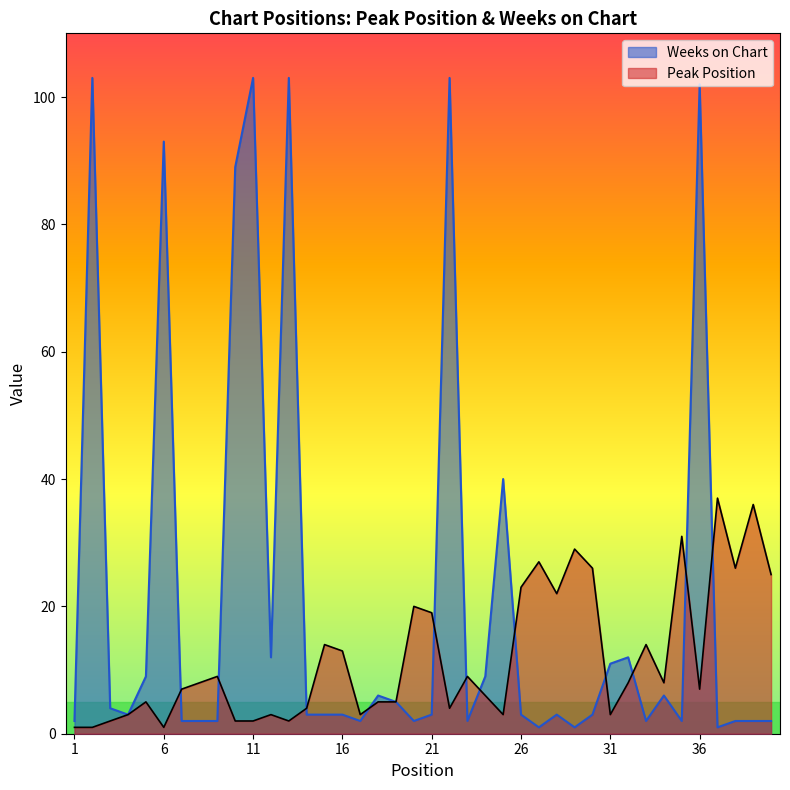

How many series are shown in this chart?

2